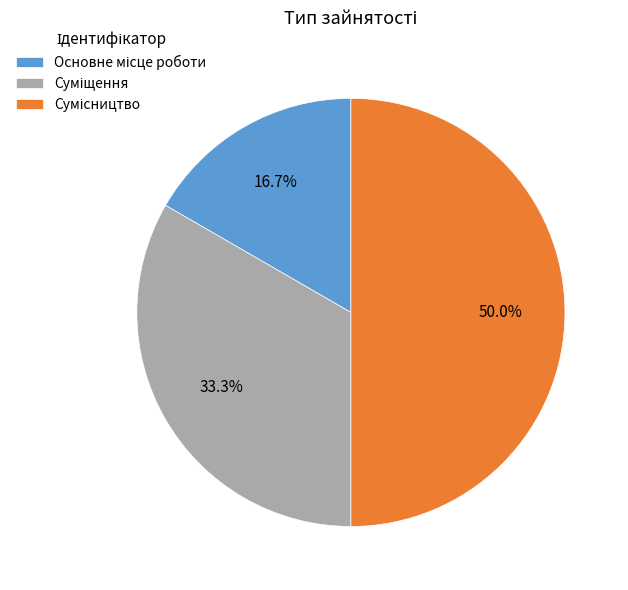

Which slice is the smallest?

Основне місце роботи